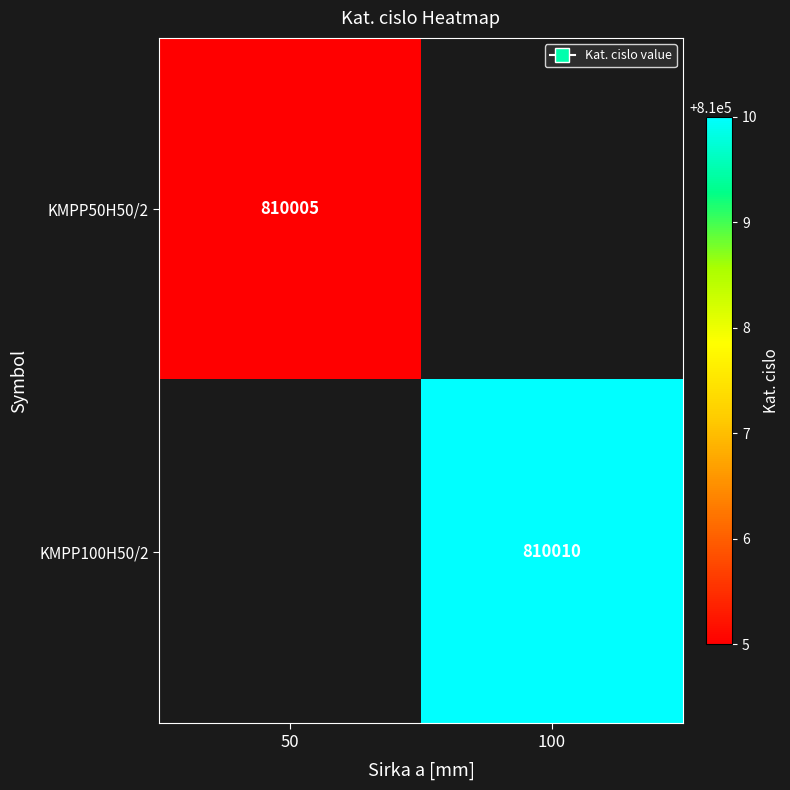

Is the value of KMPP50H50/2 at 50 greater than the value of KMPP100H50/2 at 100?

No